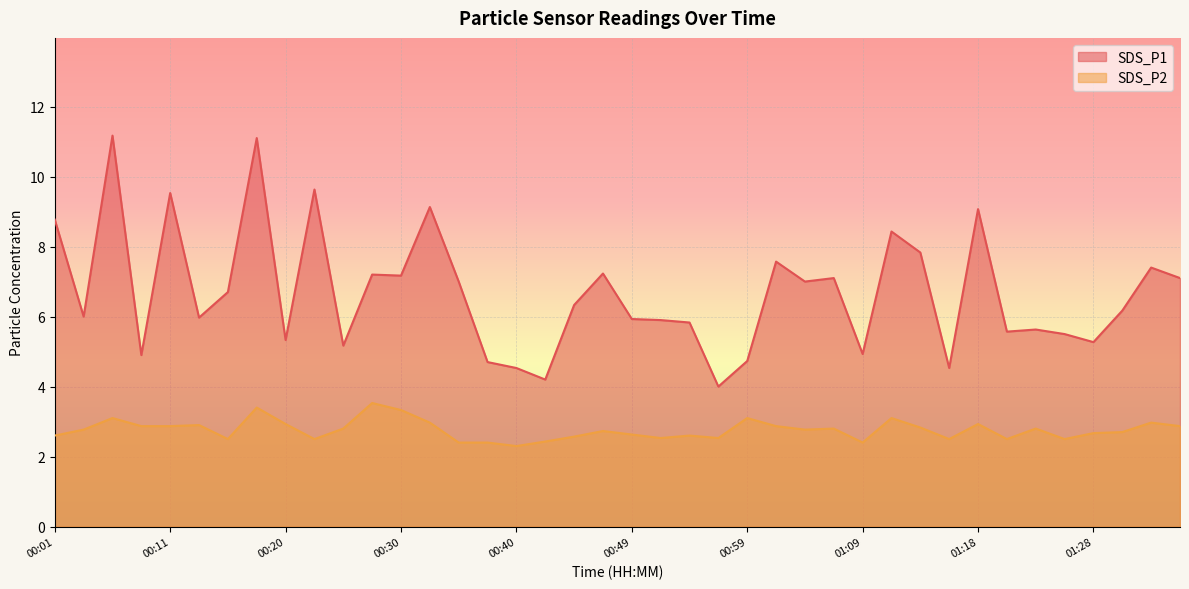

Where is SDS_P2 nearest to the value 2?

00:40